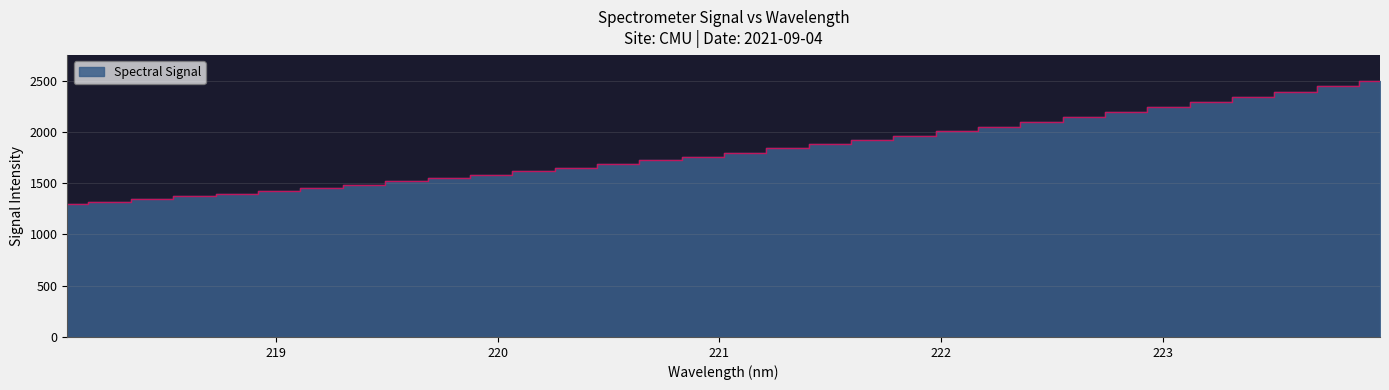

What is the label of the 6th point from the left?

219.0156